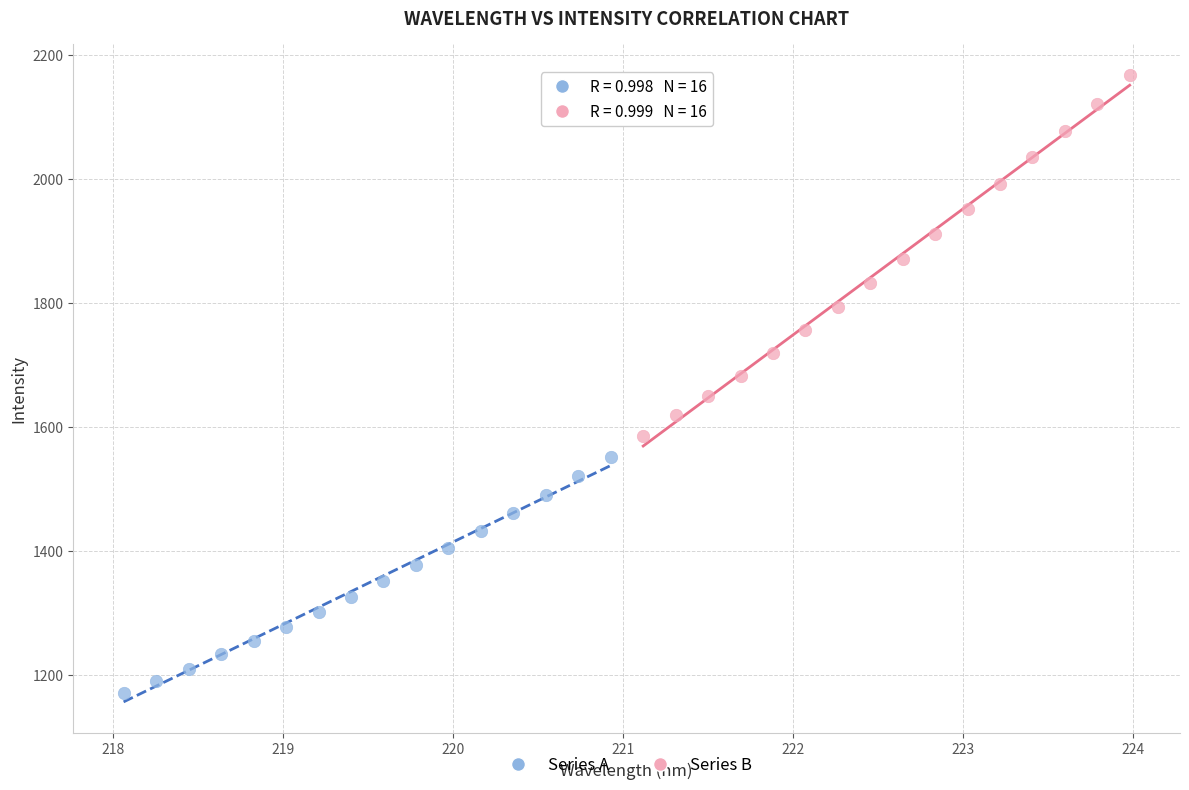

Which series has the largest Y range (max minus min)?

Series B